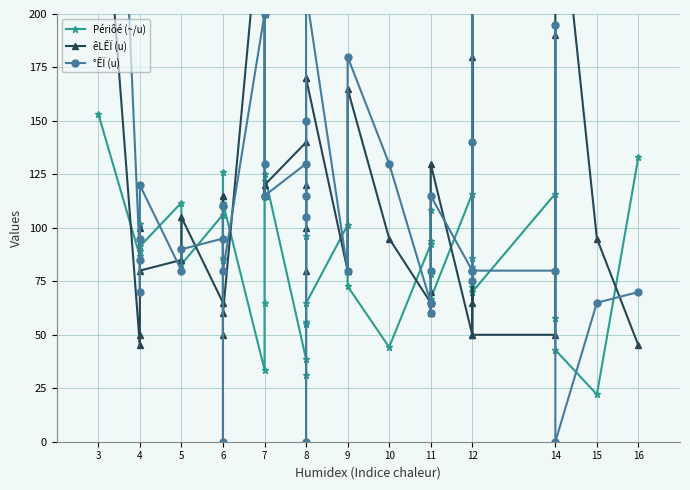

How many intersections are there between °ÊÏ (u) and êLÊÏ (u)?

16